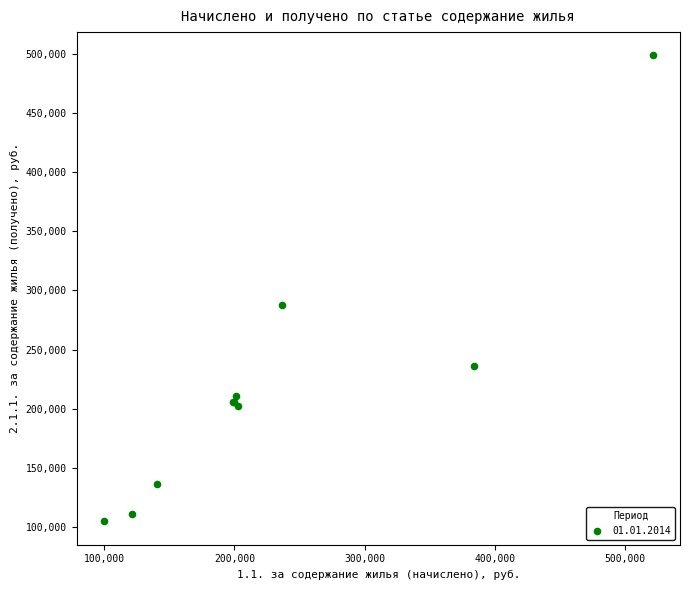

What Y value in the scatter plot is closest to 301690?

287862.5